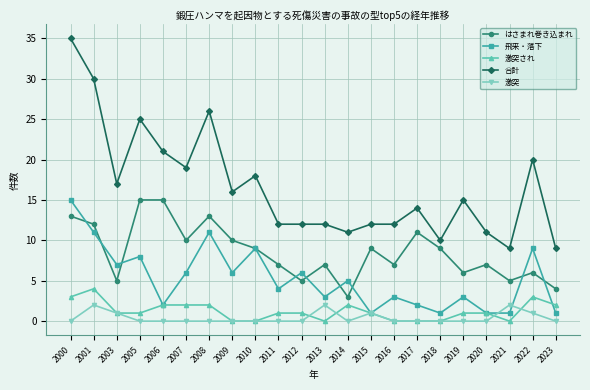

True or false: 合計 has more than 0 interior local peaks.

True